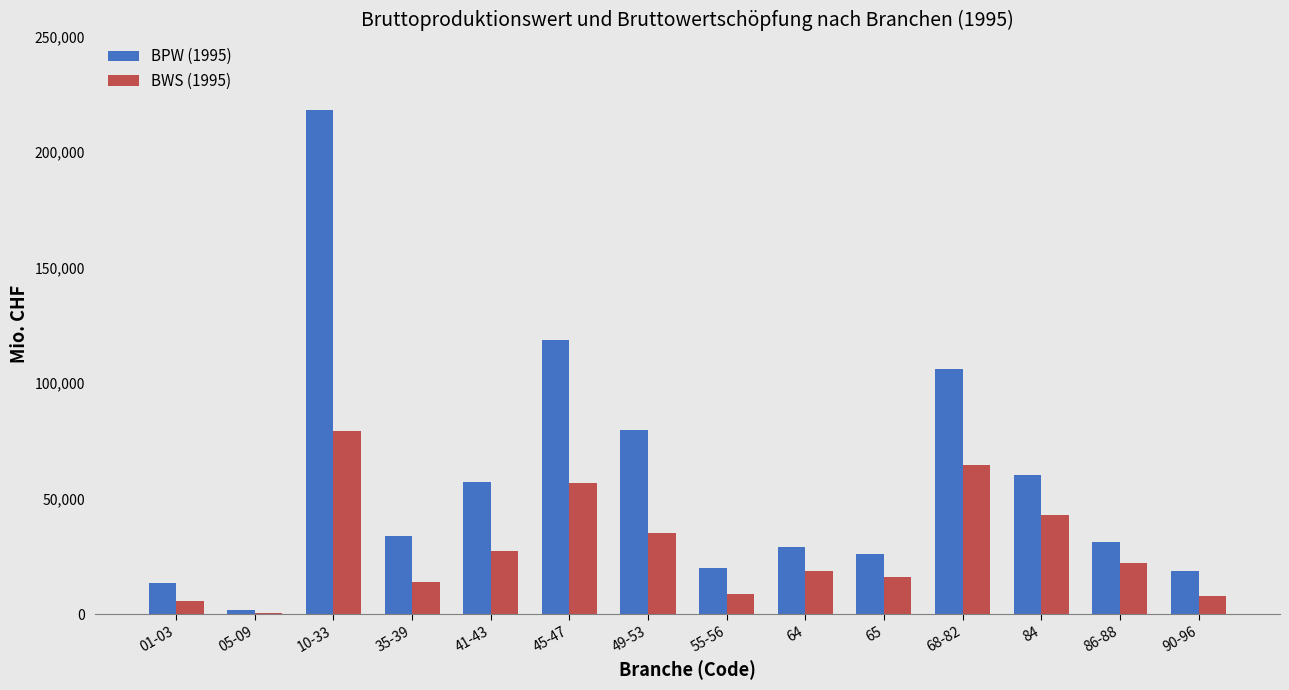

The value of BPW (1995) at 84 is 101364.1. True or false?

False